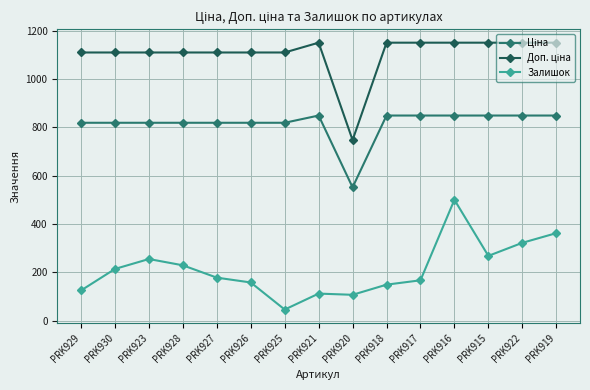

Is it true that Залишок equals 322.0 at PRK922?

True